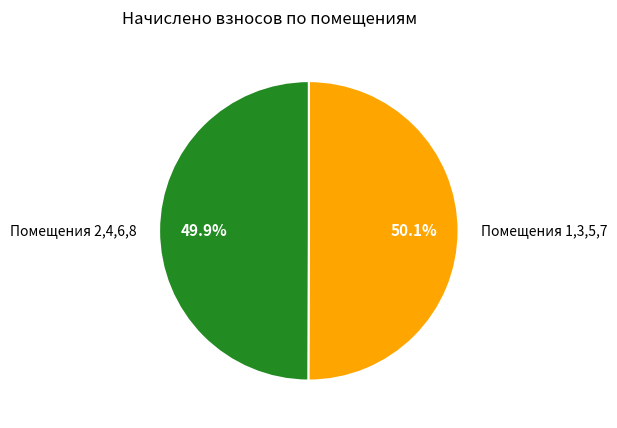

Is there a majority slice in this chart?

Yes